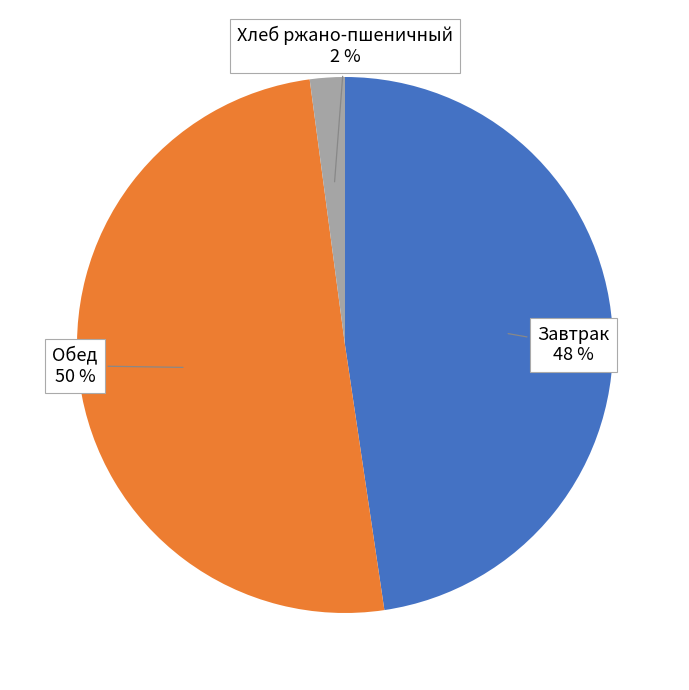

Does Завтрак represent more than half of the total?

No